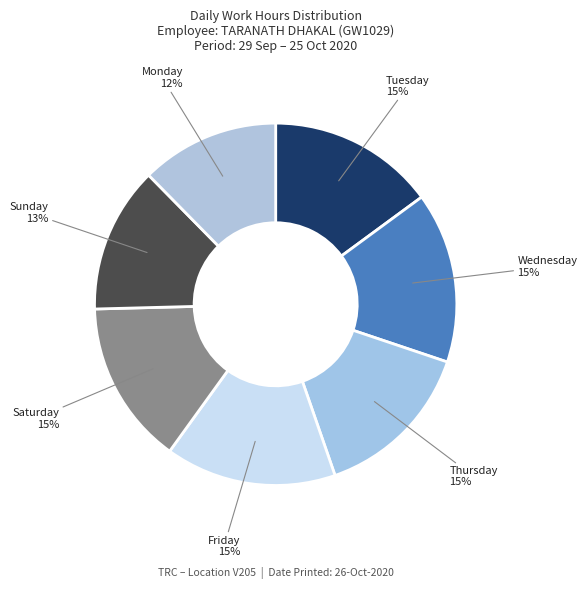

How many slices are in this pie chart?

7